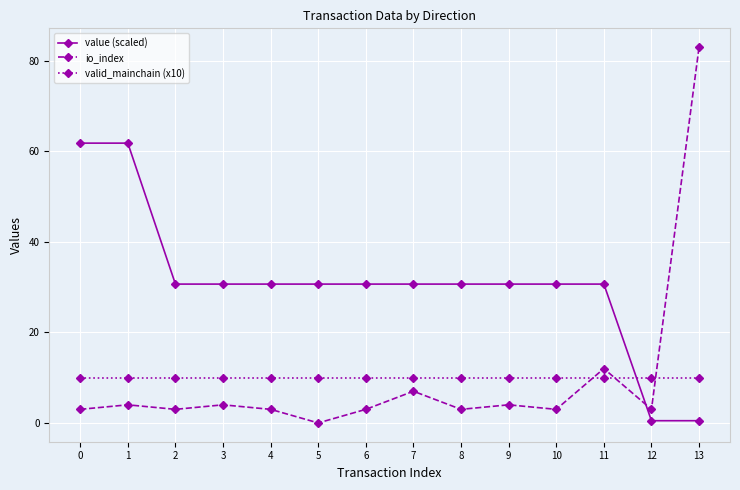

What is the sum of all valid_mainchain (x10) values?

140.0